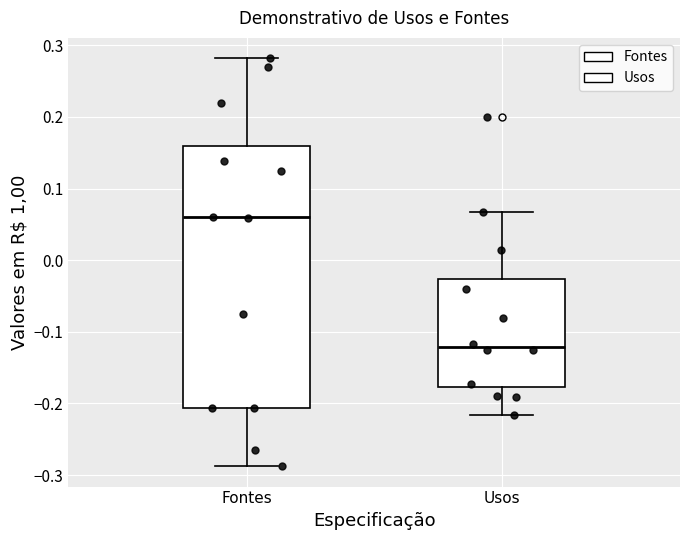

Which box's median line is the lowest?

Usos